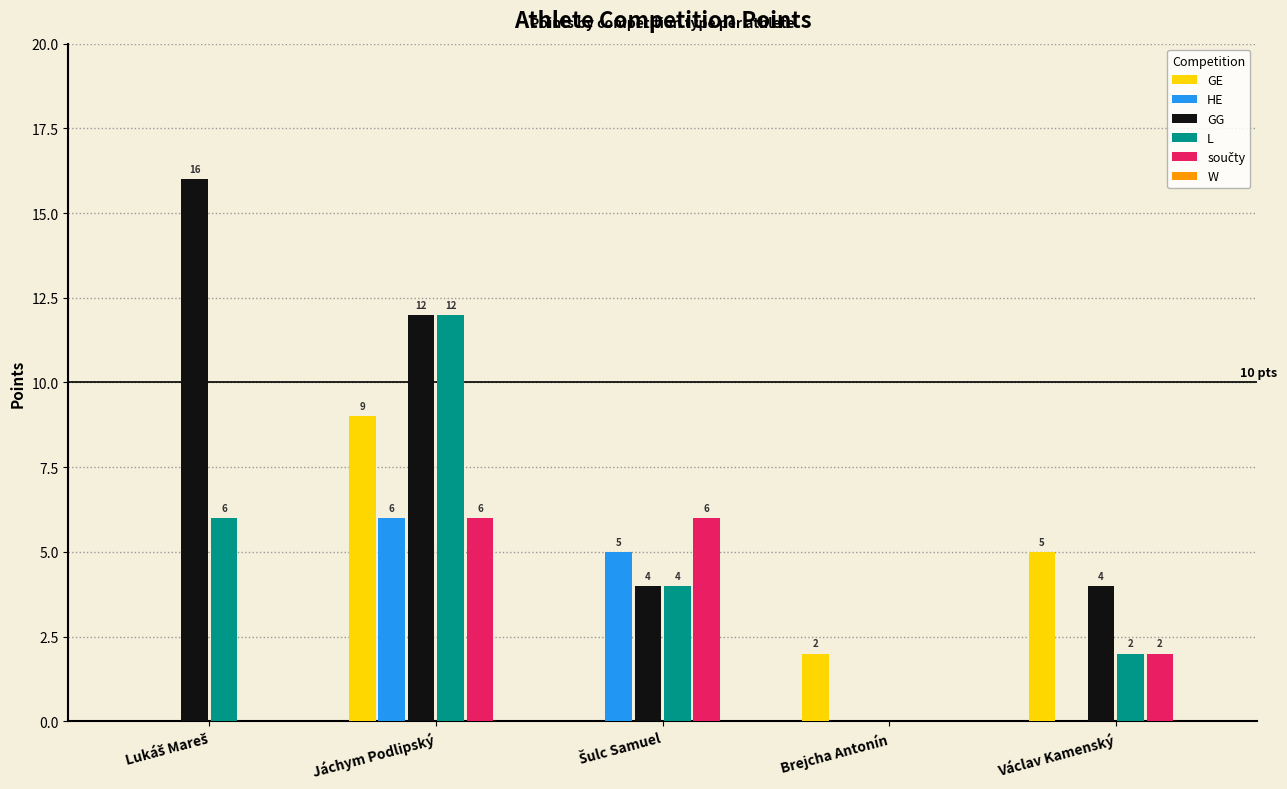

How many groups of bars are there?

5